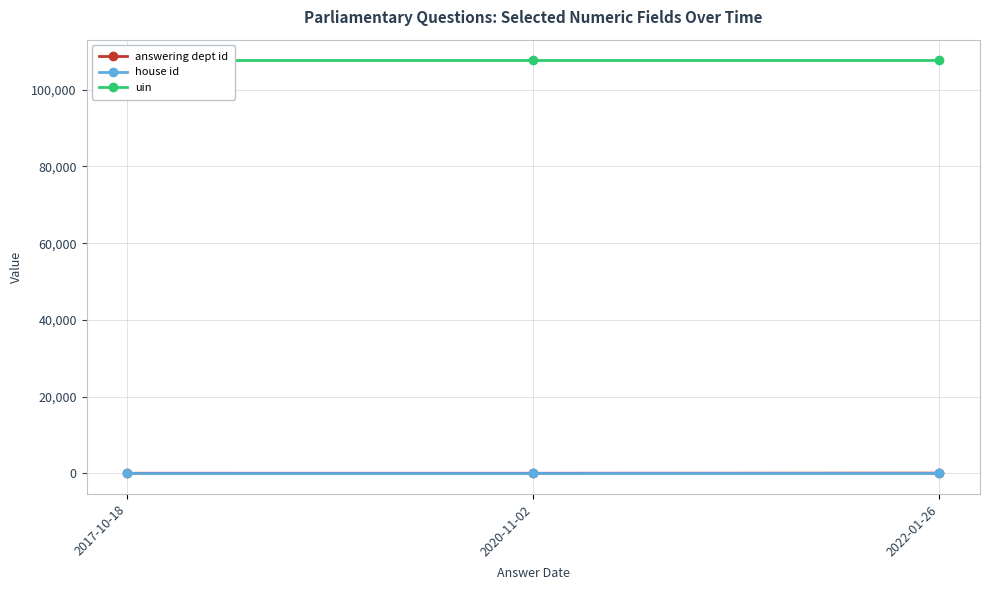

What is the average value of the answering dept id series?

28